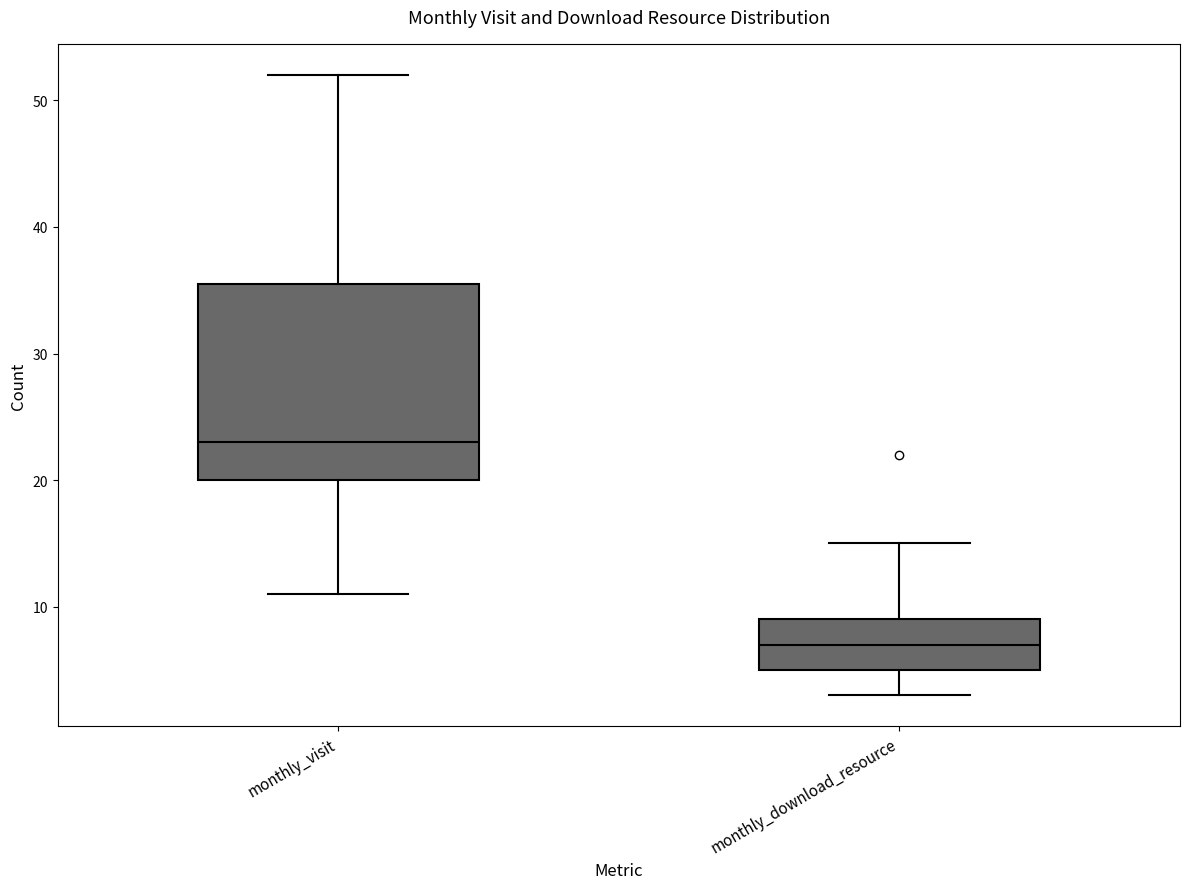

Reading left to right, transcribe this box plot: for each box, give where its median line is, the range the box spans, and where its two whiskers end, as read against the y-axis. The values are not printed on the chart, so give them approximately, as read against the axis.

monthly_visit: median 23, box 20 to 36, whiskers 11 to 52
monthly_download_resource: median 7, box 5 to 9, whiskers 3 to 15